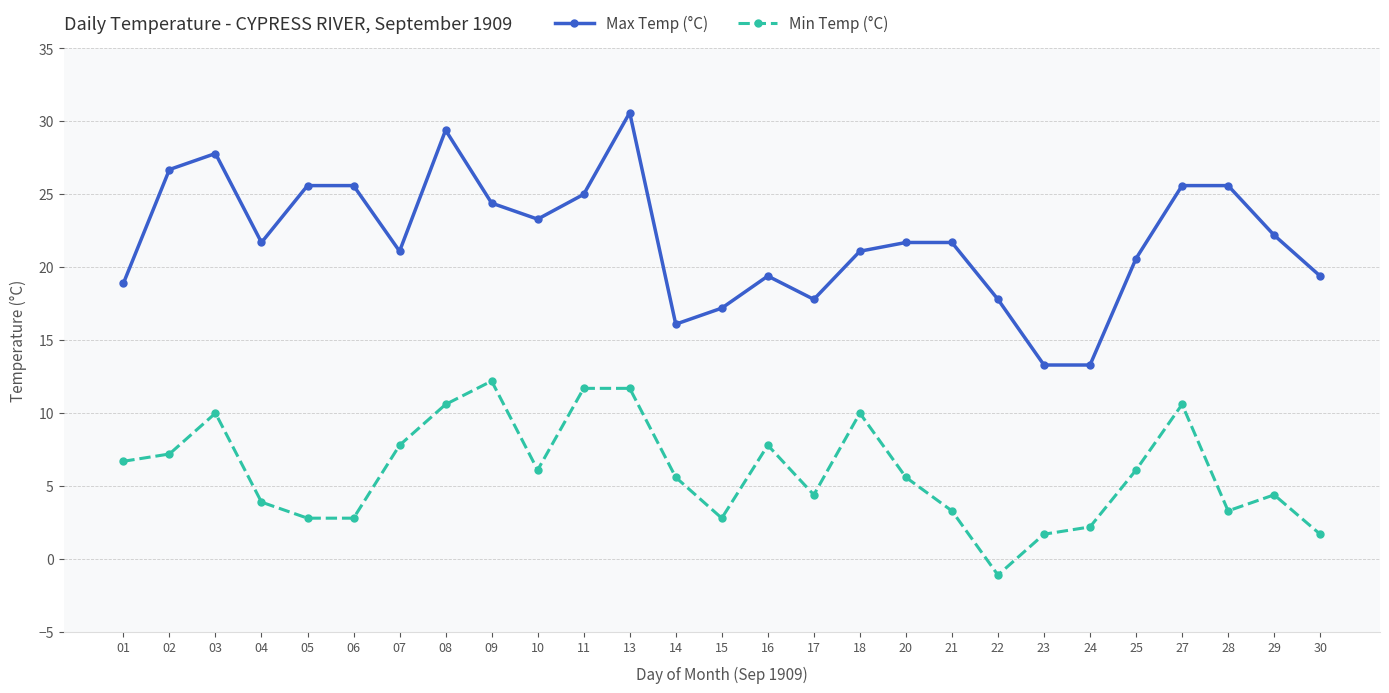

What are all the series names shown in the legend?

Max Temp (°C), Min Temp (°C)